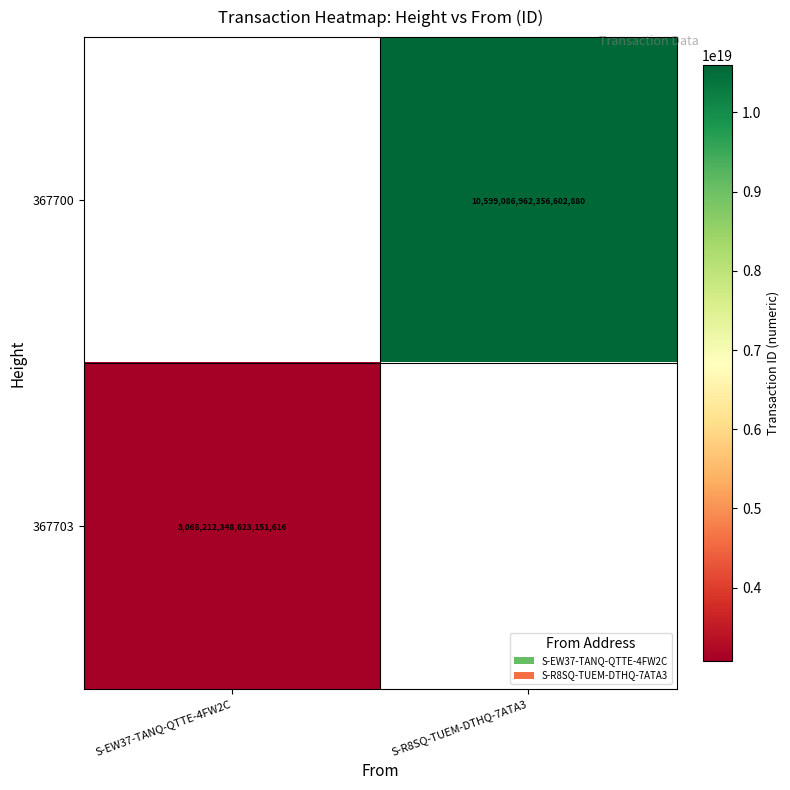

Which label corresponds to the smallest value in the chart?

S-EW37-TANQ-QTTE-4FW2C